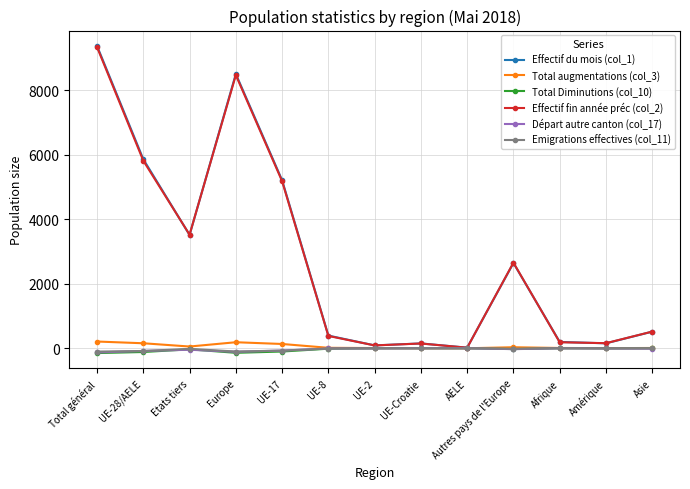

True or false: Effectif fin année préc (col_2) has a value of 9335 at Total général.

True